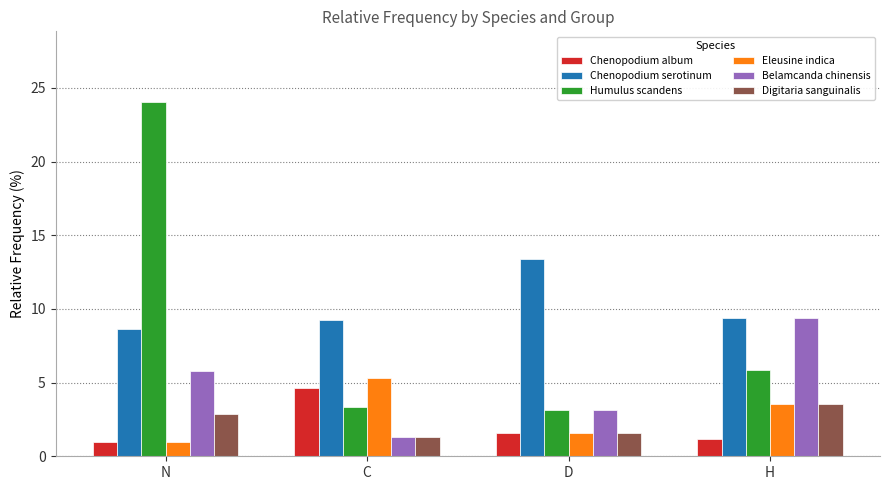

What is the label of the 3rd bar from the left?

D